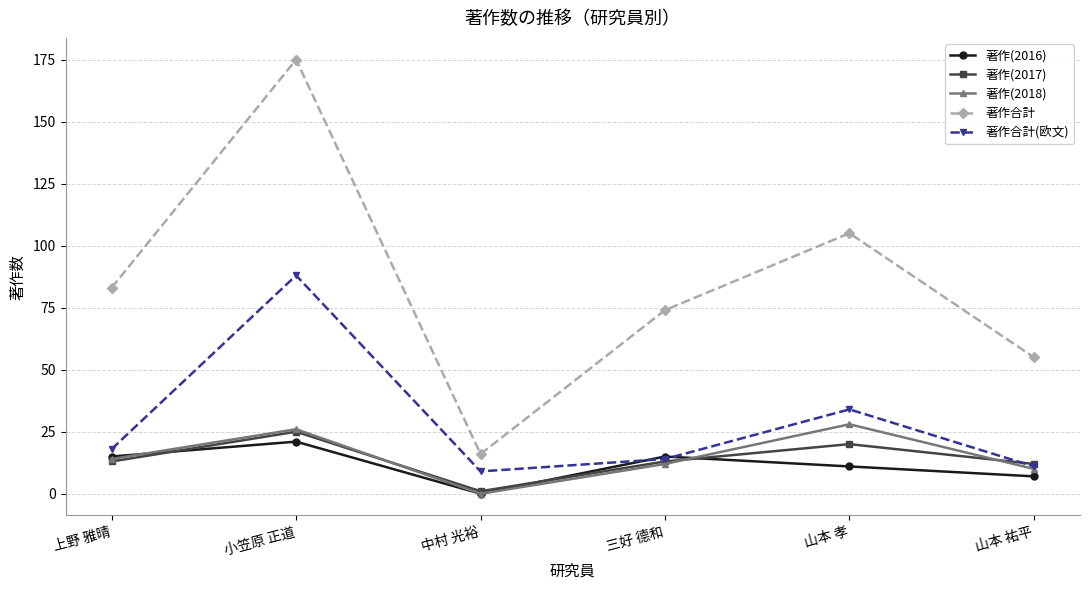

Read the 著作合計(欧文) value at 小笠原 正道, to the nearest 5.

90